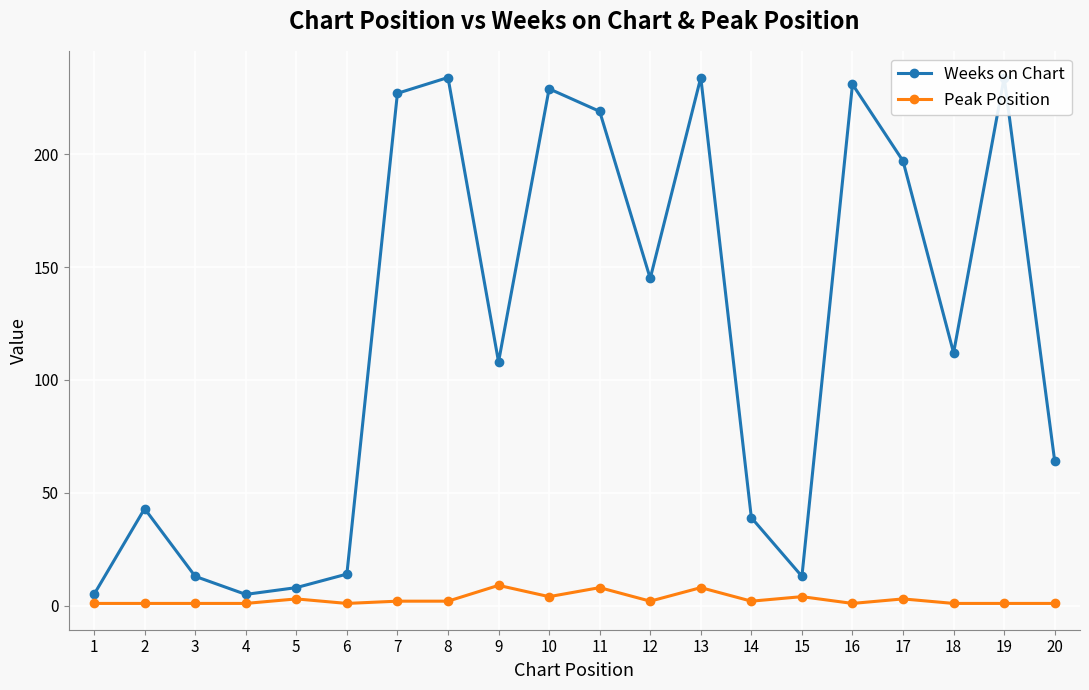

True or false: Peak Position has more than 0 points higher than both neighbors.

True